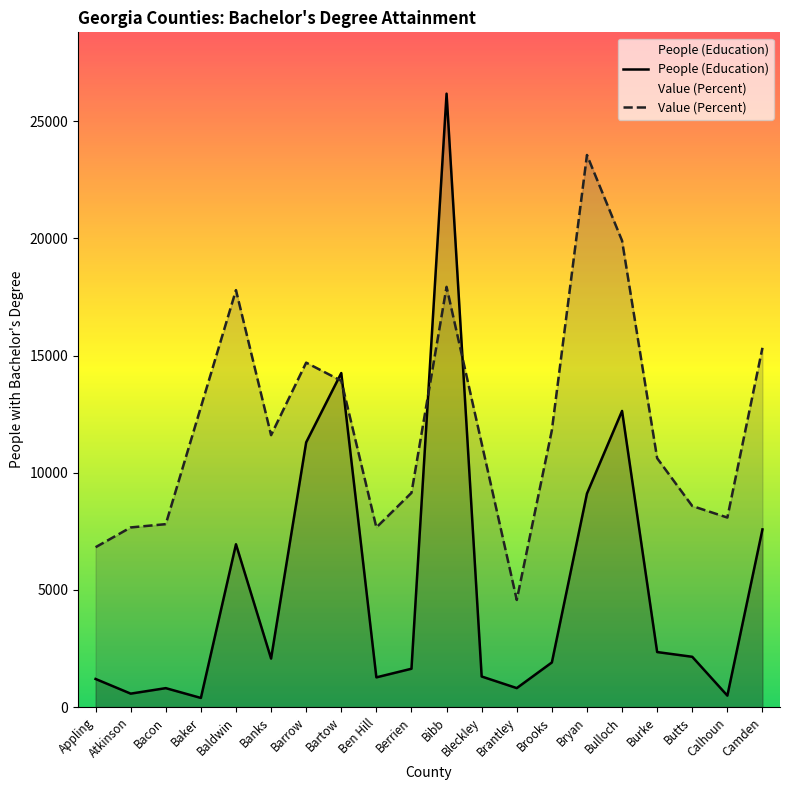

The value of Value (Percent) at Calhoun is 8086.3. True or false?

True